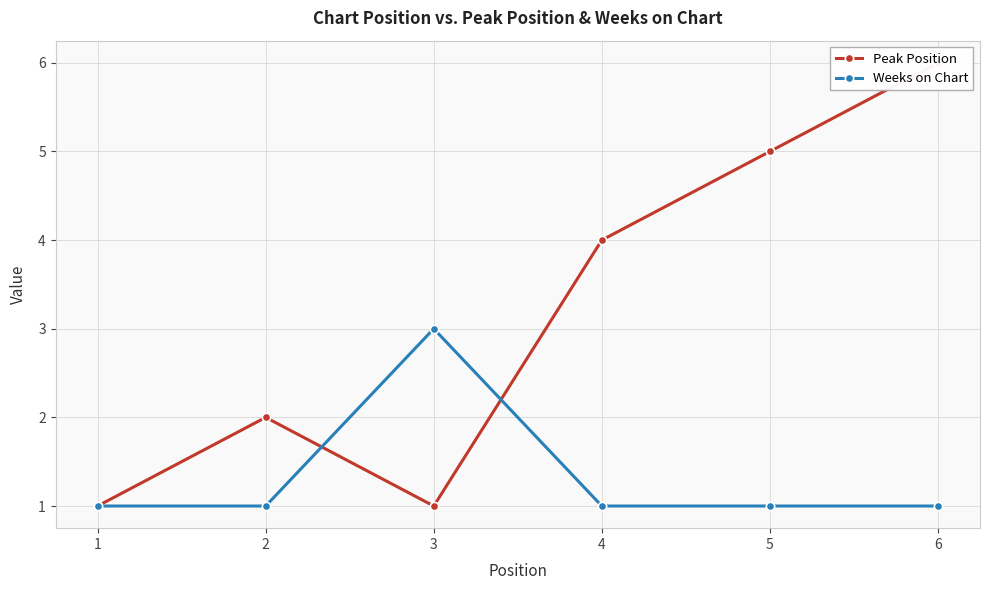

What is the approximate value of Weeks on Chart at 2?

1